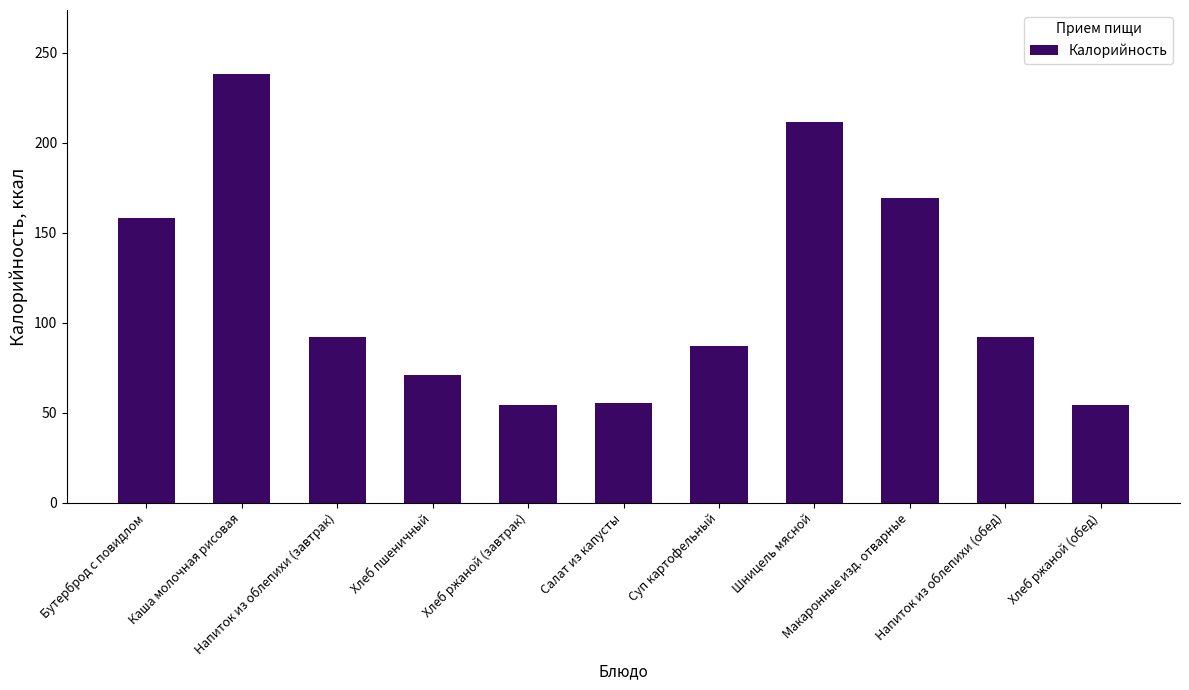

Are the bars horizontal?

No